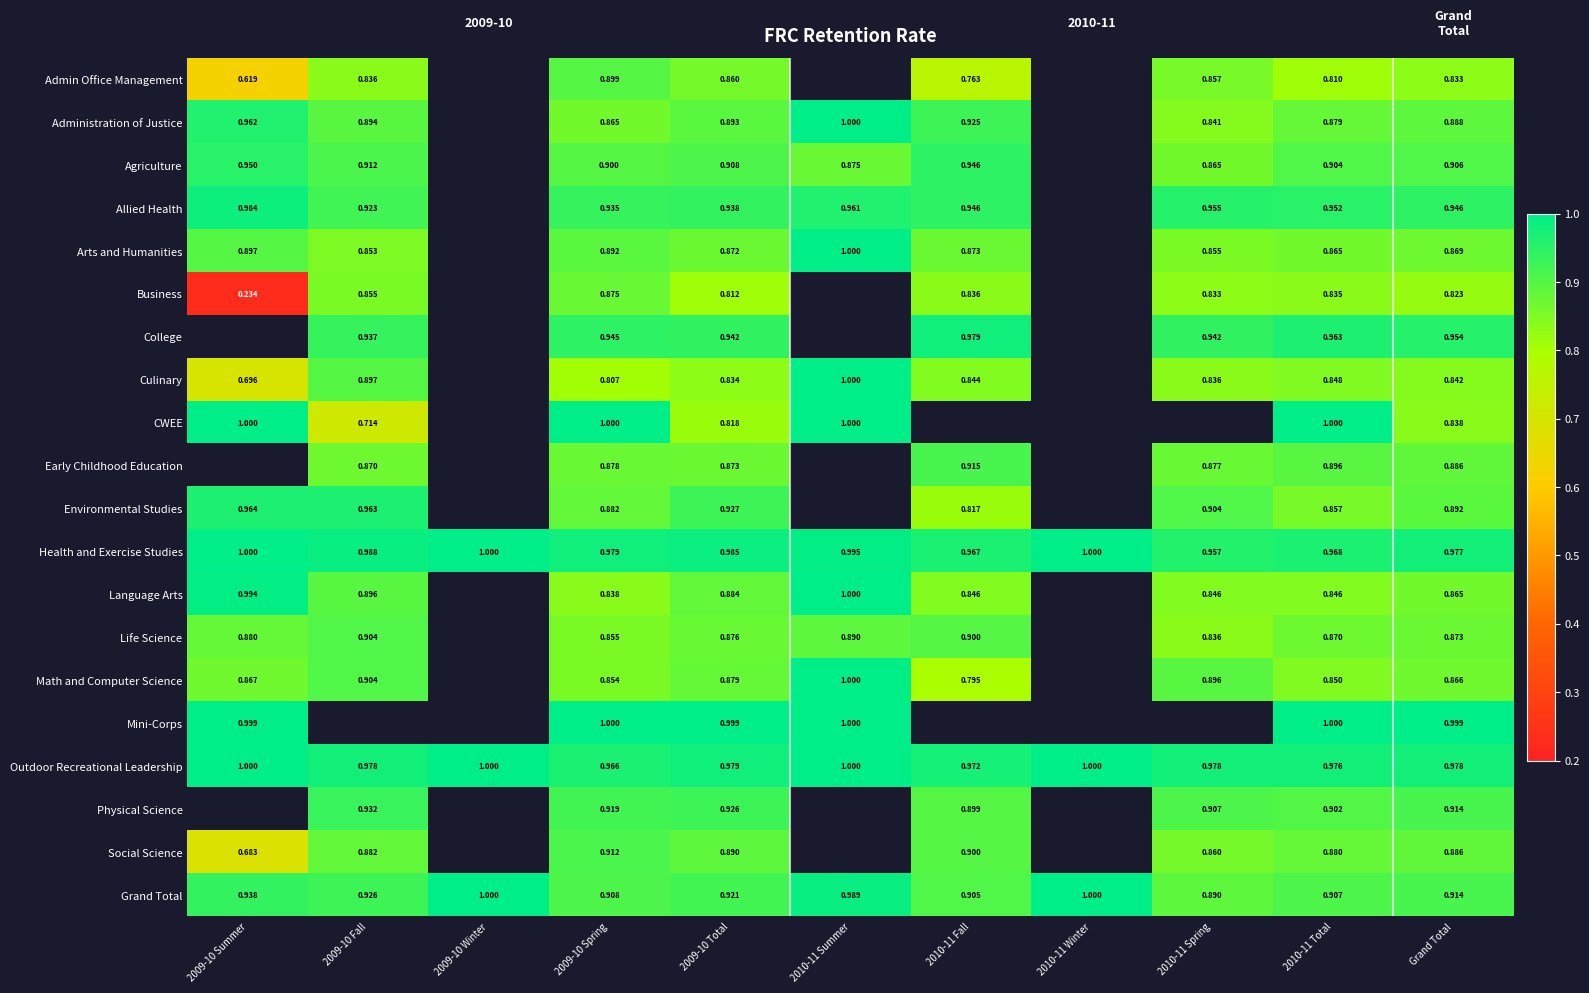

Is the value of Administration of Justice at 2009-10 Fall greater than the value of Business at 2009-10 Spring?

Yes